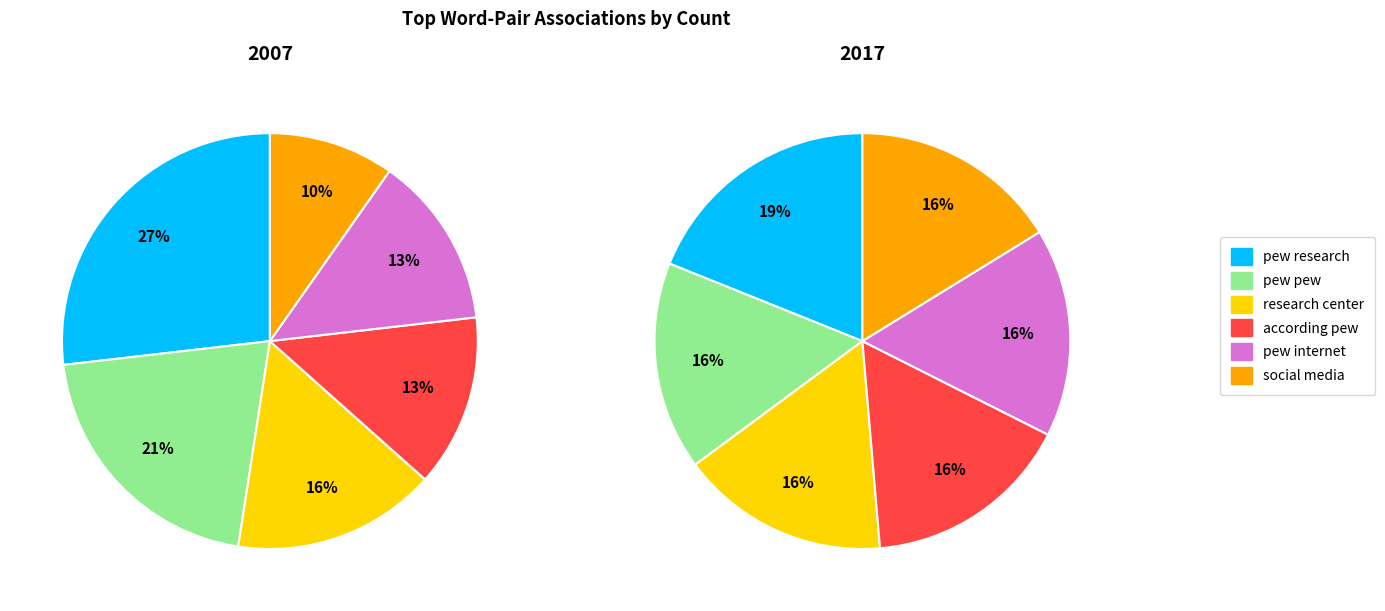

Is there any slice that represents more than half of the pie?

No